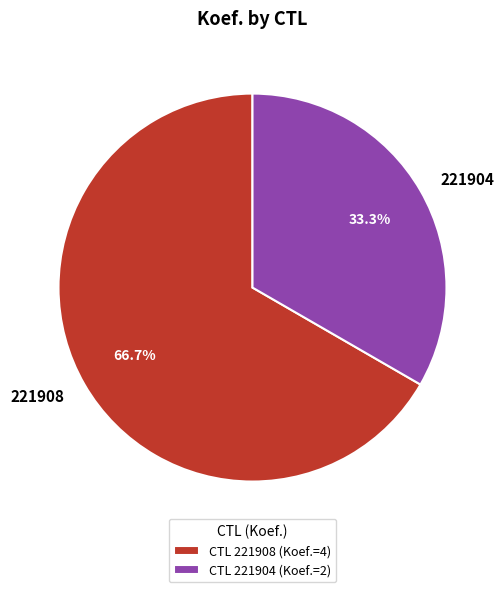

To the nearest percent, what is the difference between the 221904 and 221908 slice percentages?

33%